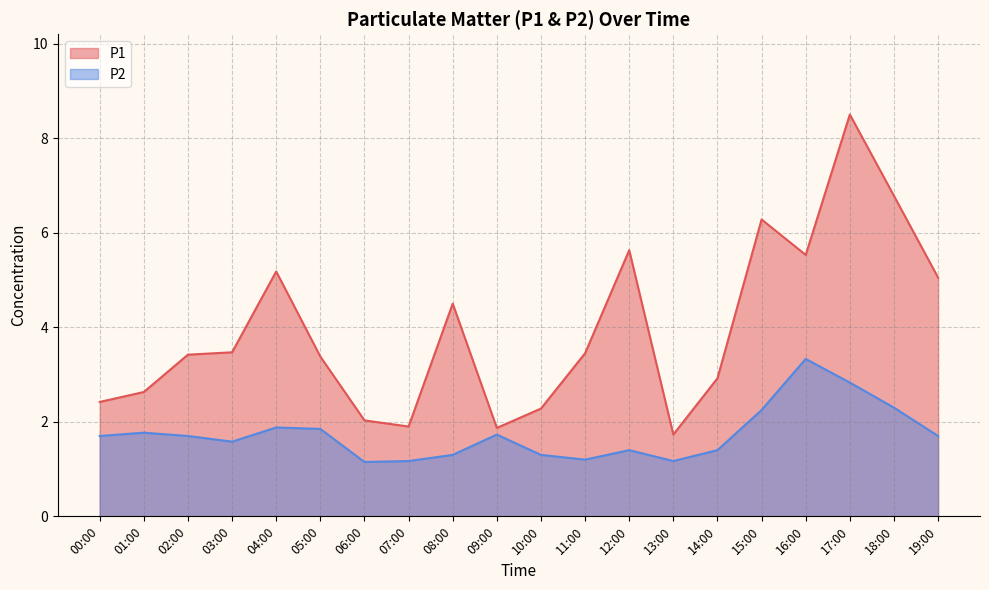

What is the average value of the P1 series?

3.9